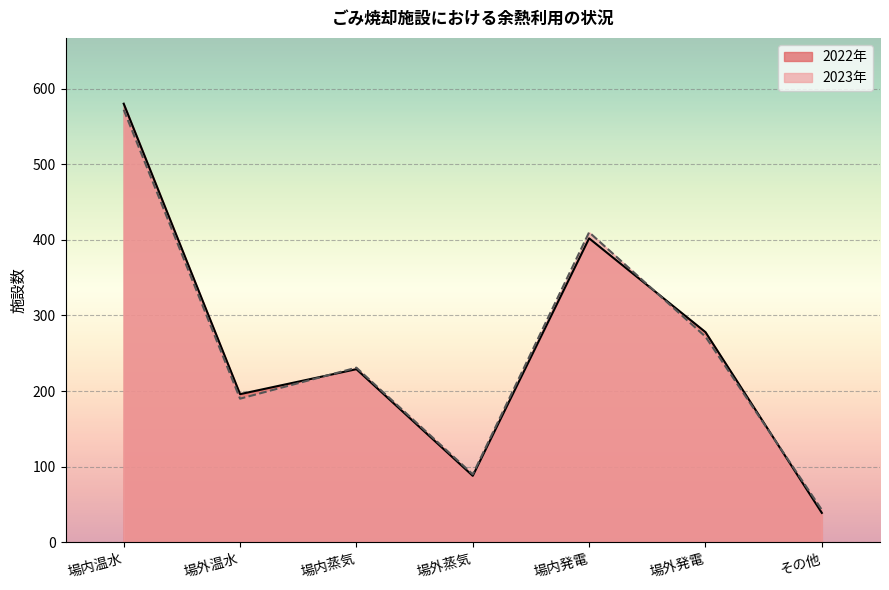

Is the value of 2022年 at 場内蒸気 greater than the value of 2023年 at 場内温水?

No